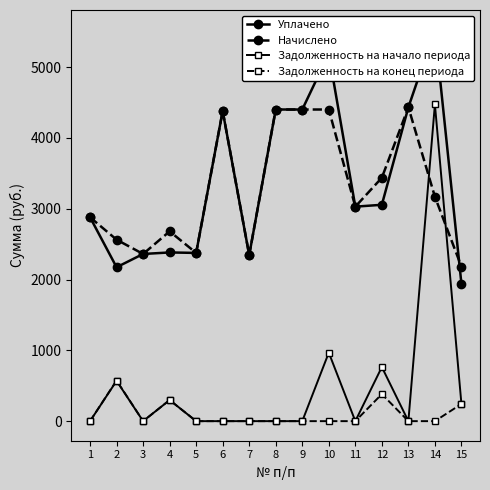

True or false: Начислено and Задолженность на конец периода intersect in this chart.

False